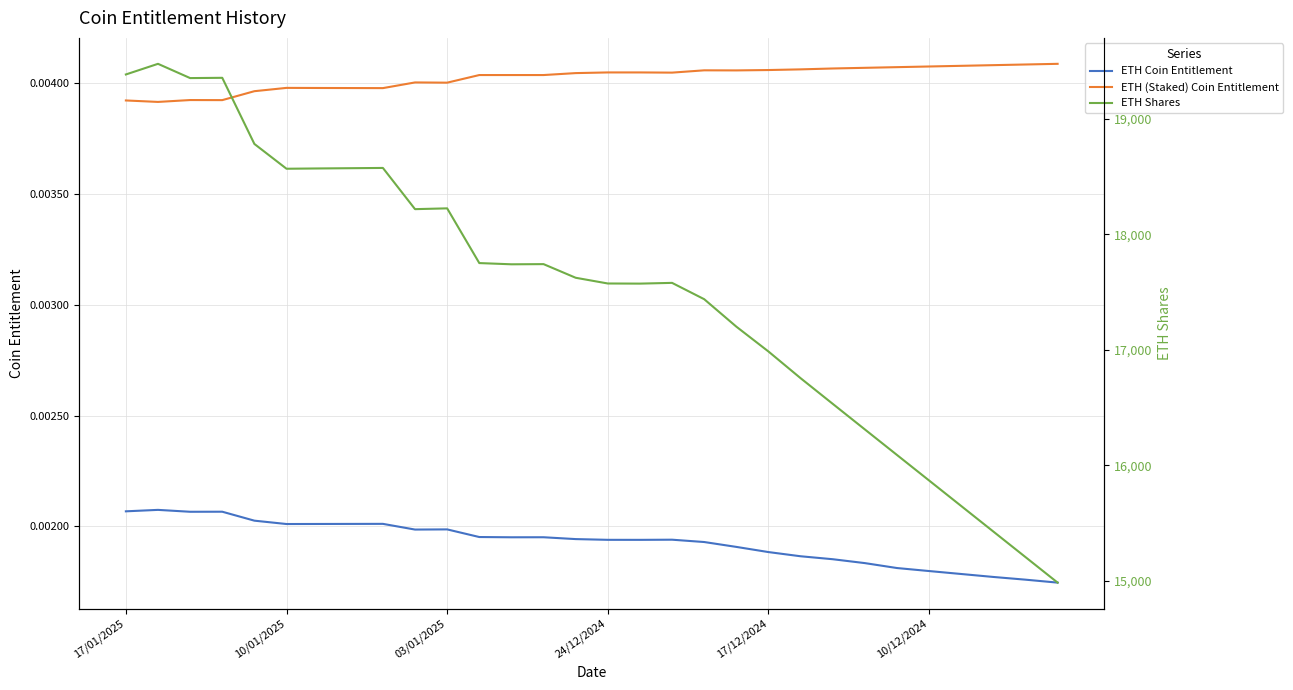

Which series has the largest range (max minus min)?

ETH Shares